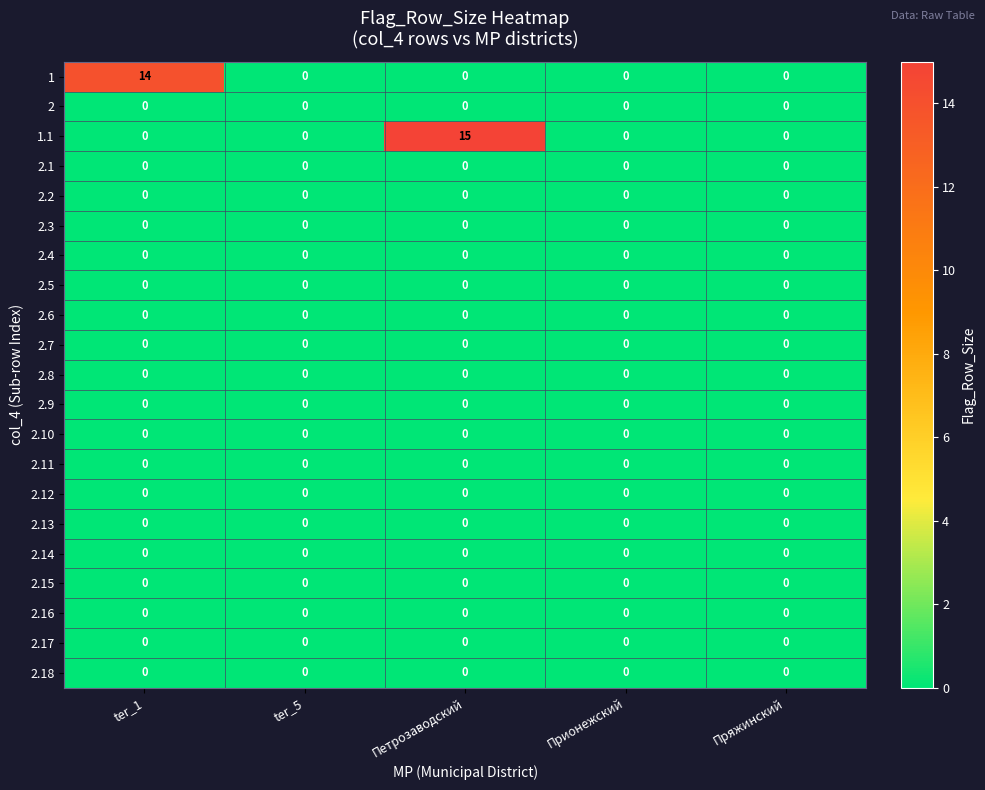

Which series has the largest total across all categories?

1.1